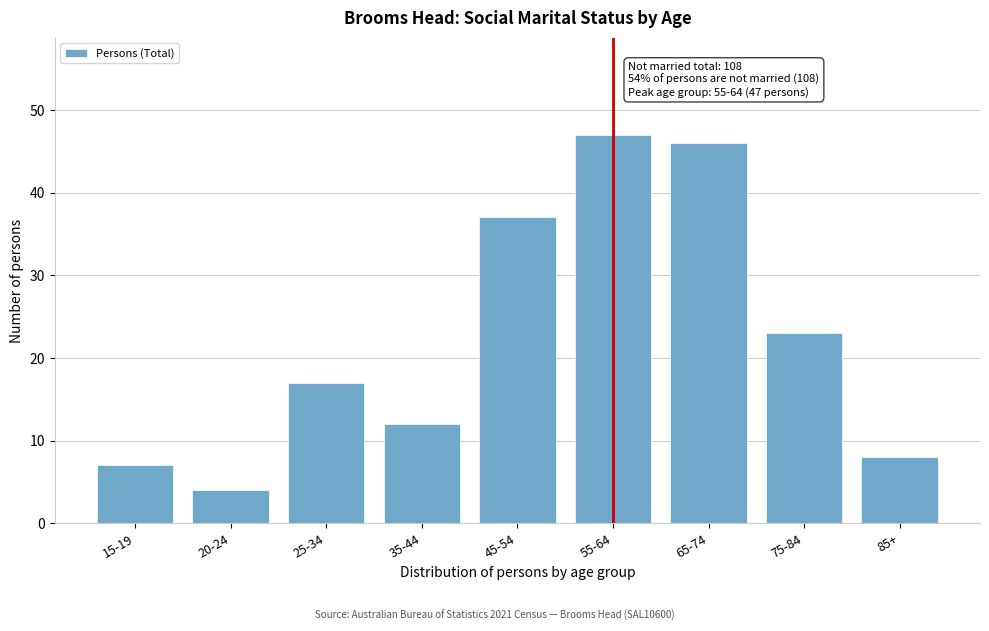

Reading left to right, extract all data points from this chart.

7	4	17	12	37	47	46	23	8